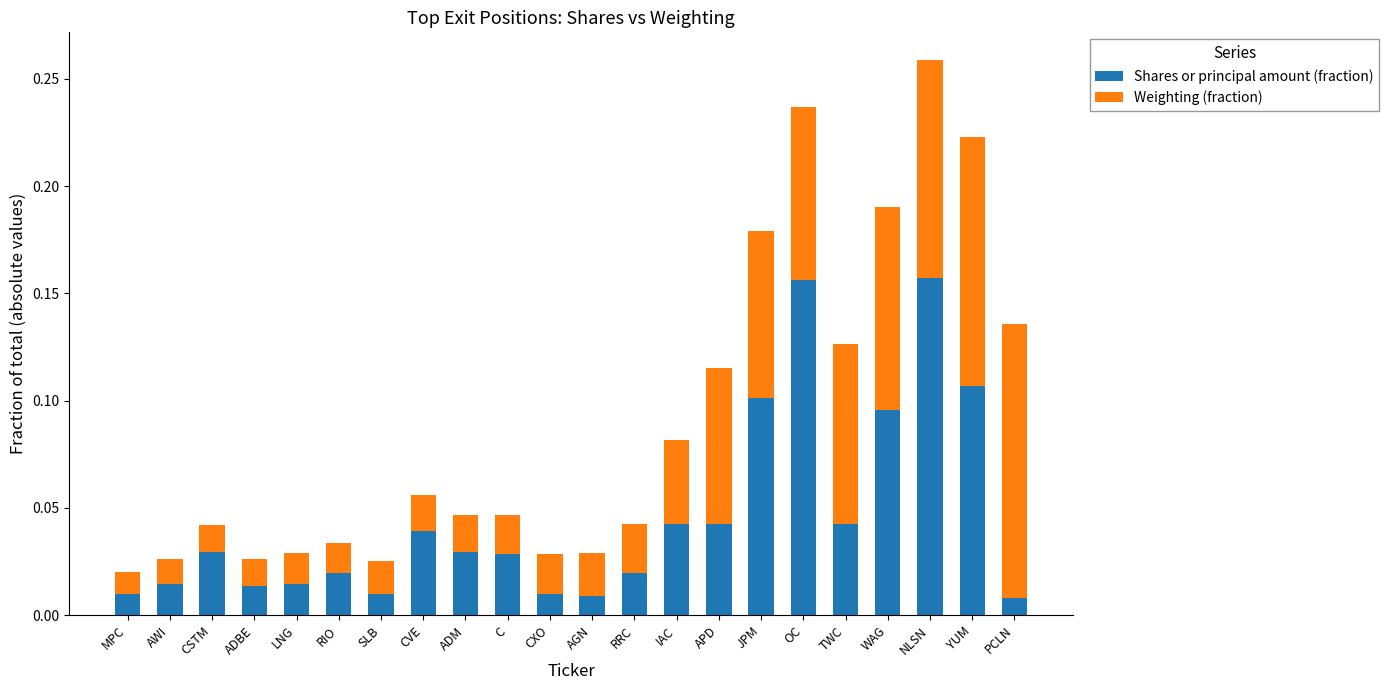

True or false: Shares or principal amount (fraction) has a value of 0.1 at JPM.

True